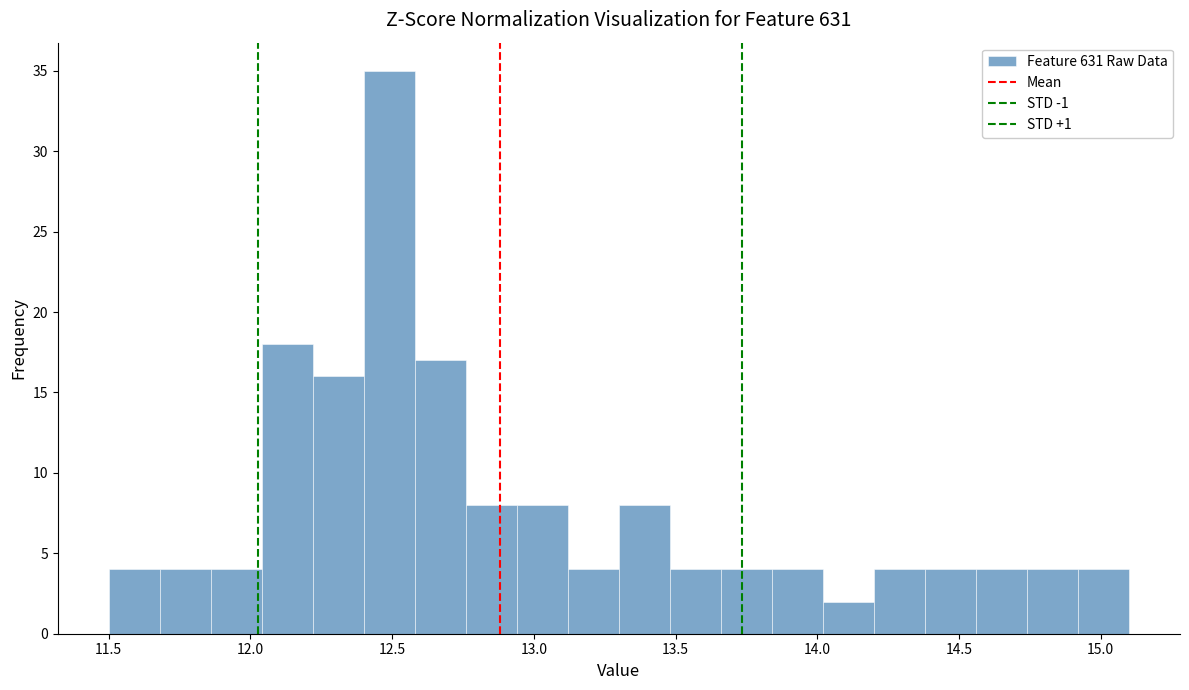

Read against the x-axis, roughly where is the centre of the tallest bar?

12.50